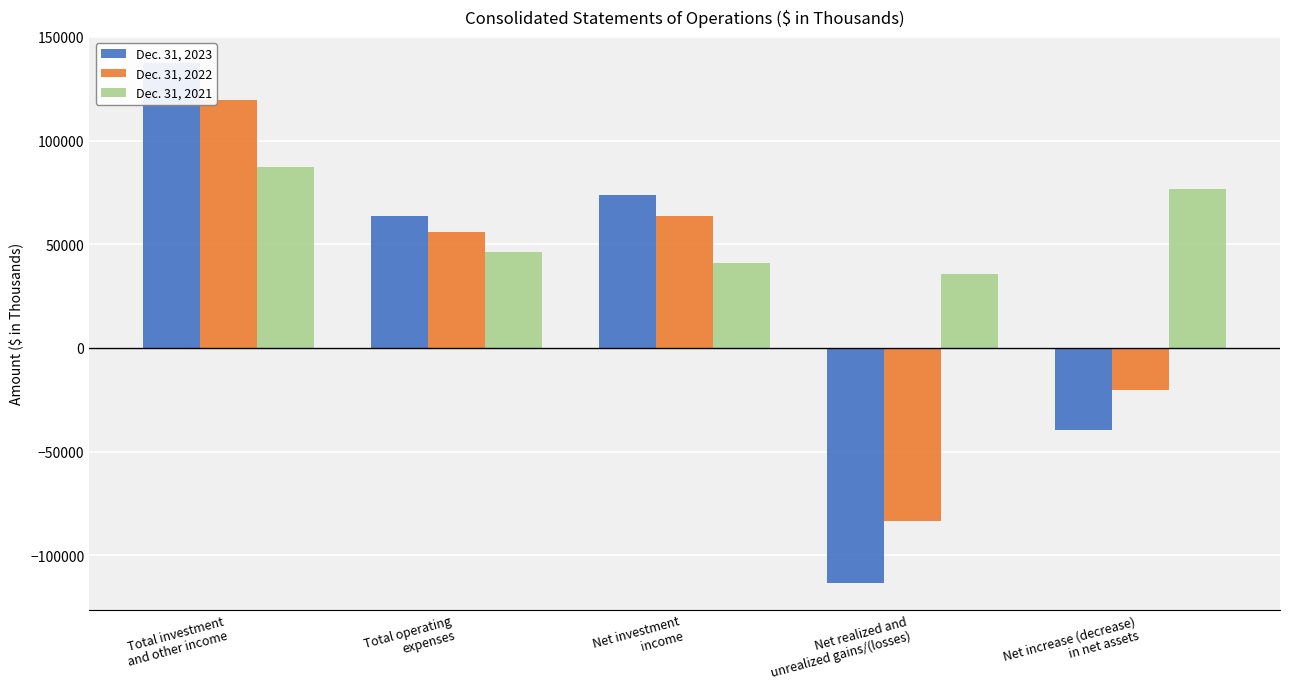

What is the lowest value of the Dec. 31, 2021 series?

35454